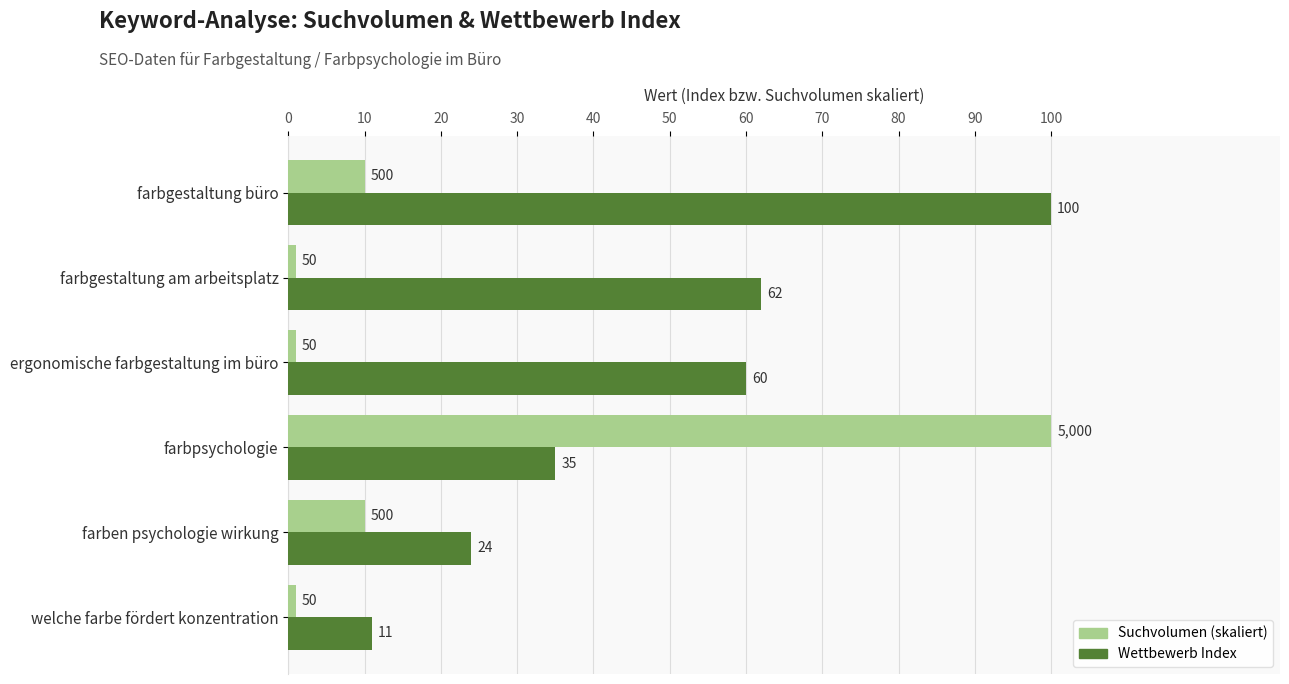

How many distinct data groups are displayed?

2